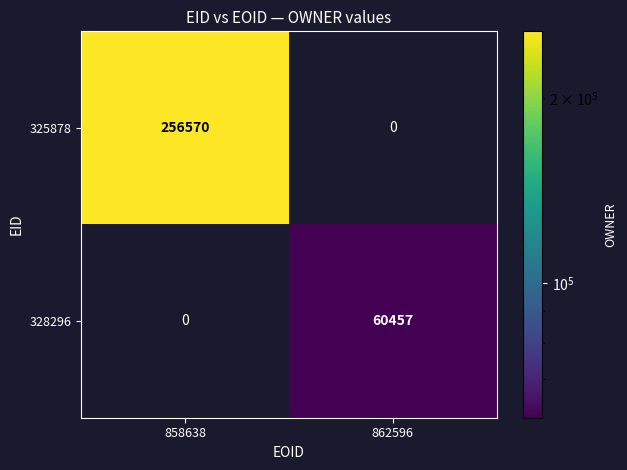

The 325878 series shows 256570 at 858638. True or false?

True